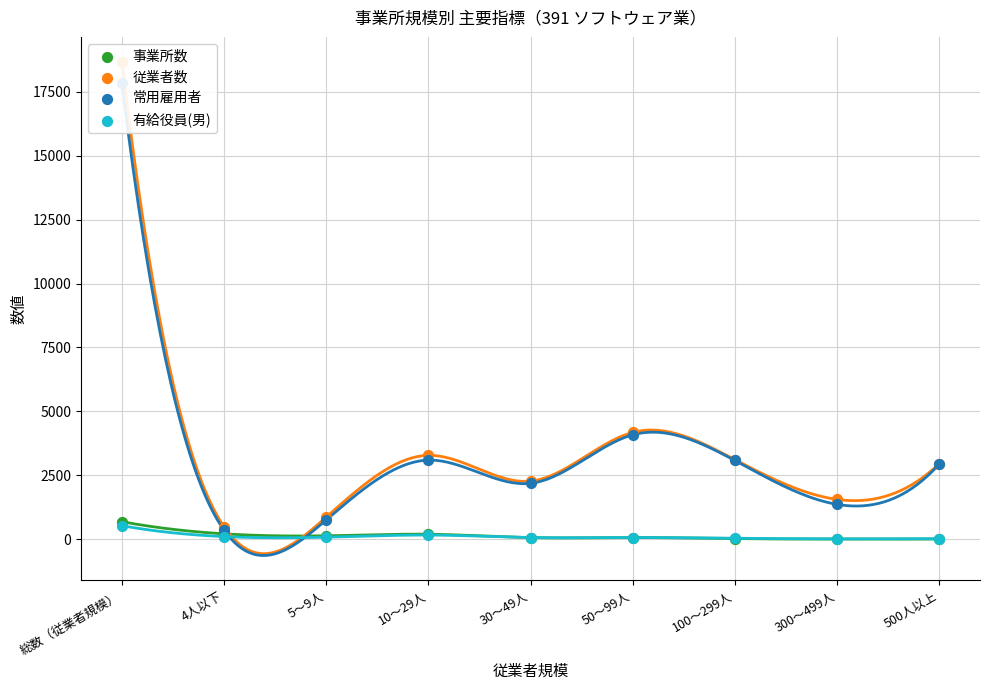

What are all the series names shown in the legend?

事業所数, 従業者数, 常用雇用者, 有給役員(男)